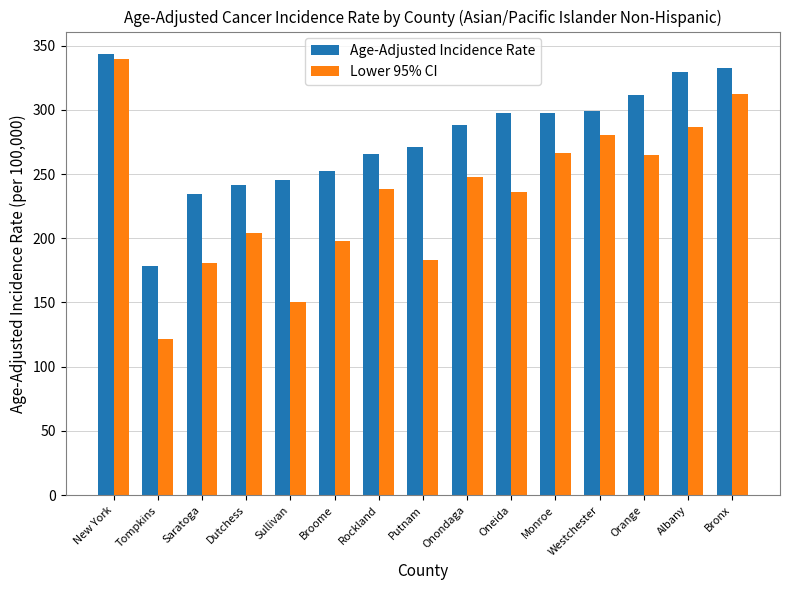

What is the maximum value shown in the chart?

343.7